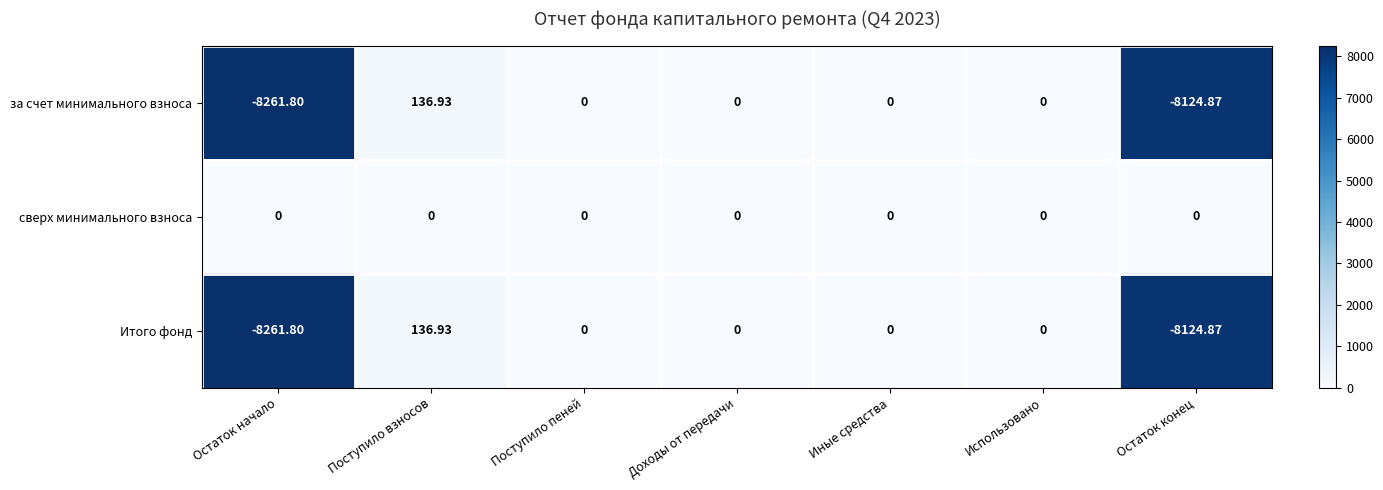

At which label does за счет минимального взноса reach its peak?

Поступило взносов